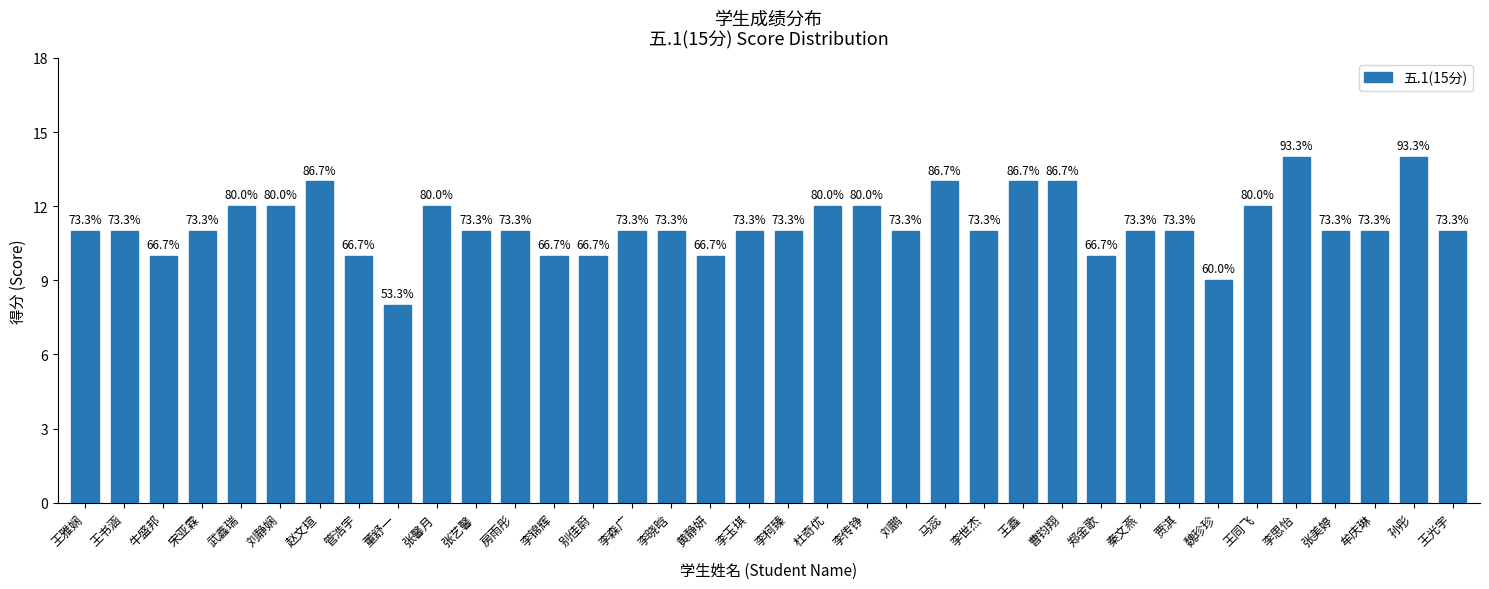

How many bars are there in total?

36